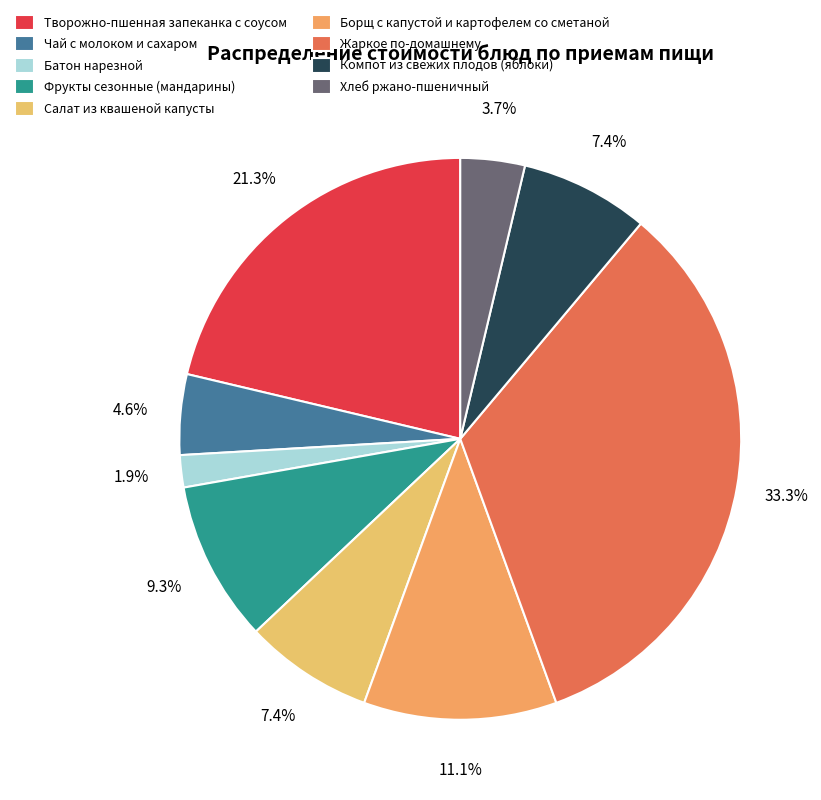

To the nearest percent, what is the difference between the Борщ с капустой и картофелем со сметаной and Чай с молоком и сахаром slice percentages?

6%